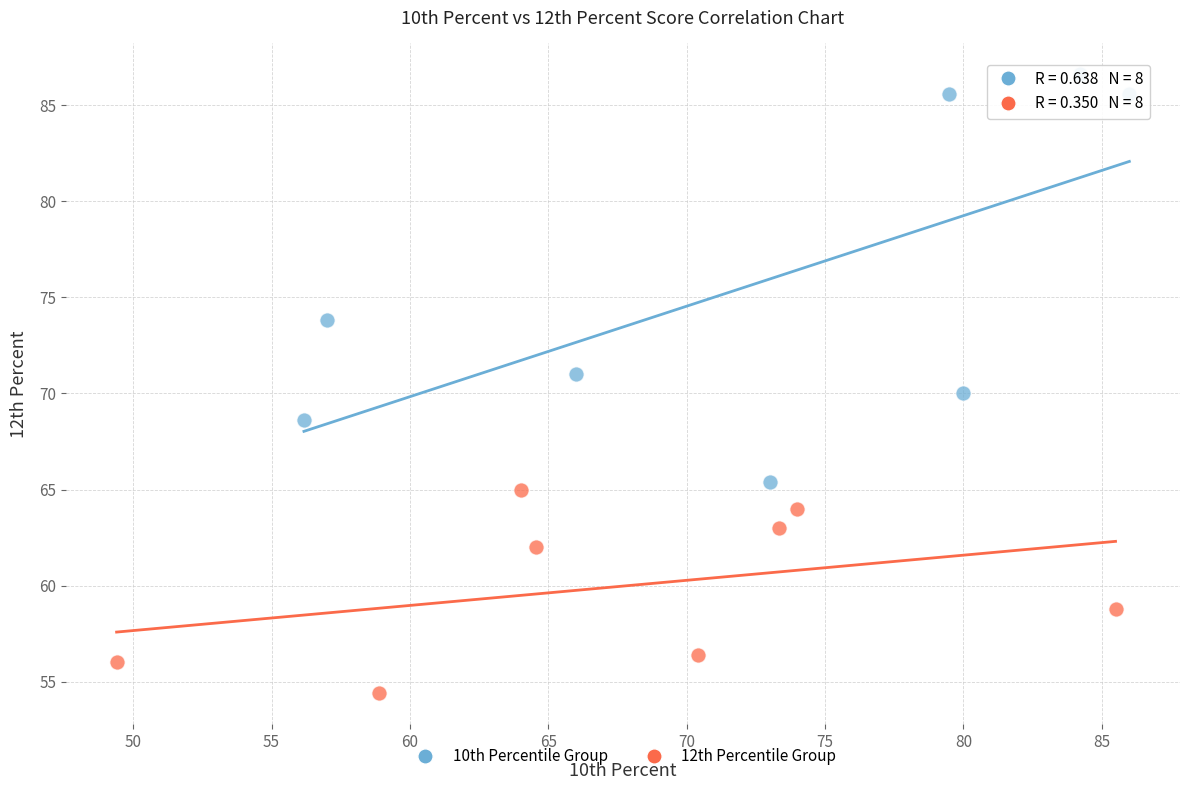

Which series has the widest spread of Y values?

10th Percentile Group